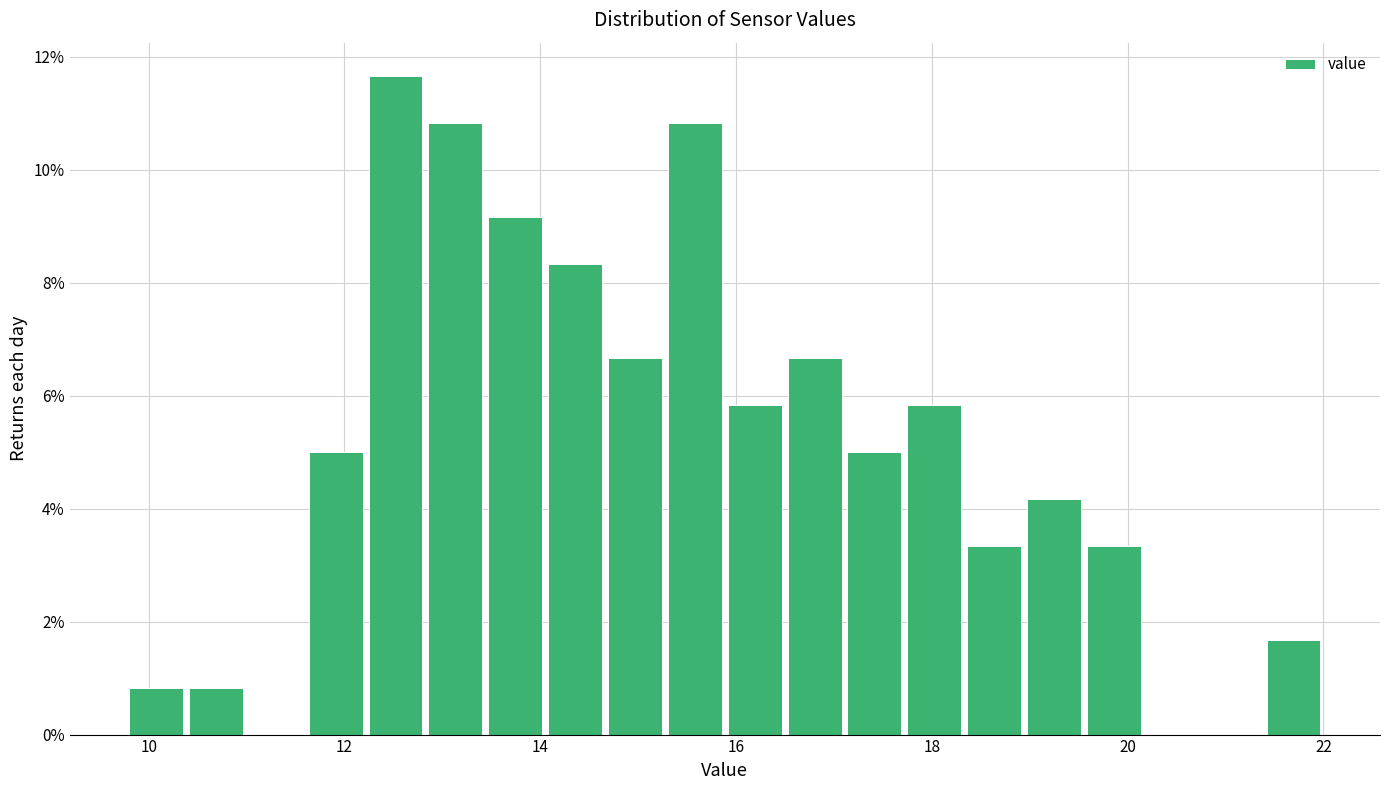

Around what value on the x-axis is the tallest bar? Give the approximate position of its centre, as read against the axis.

12.6